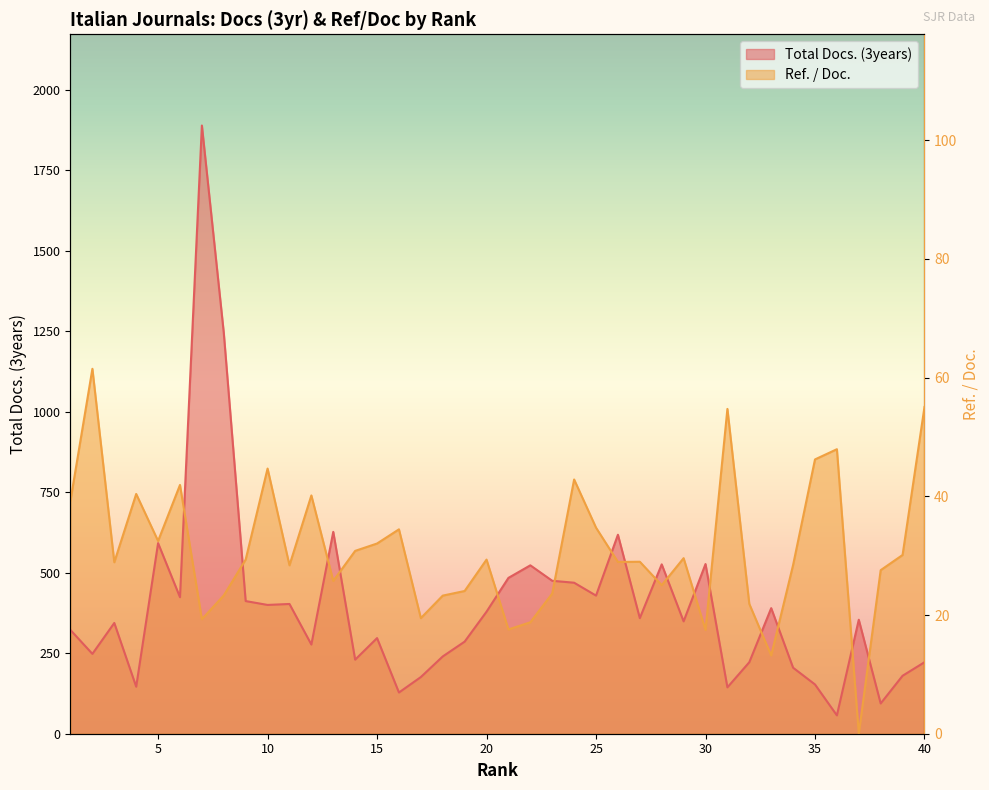

Between 10 and 25, which series saw the biggest shift?

Ref. / Doc.